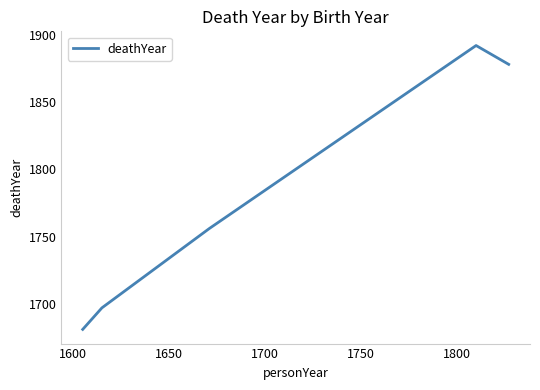

What is the sum of all values?

8904